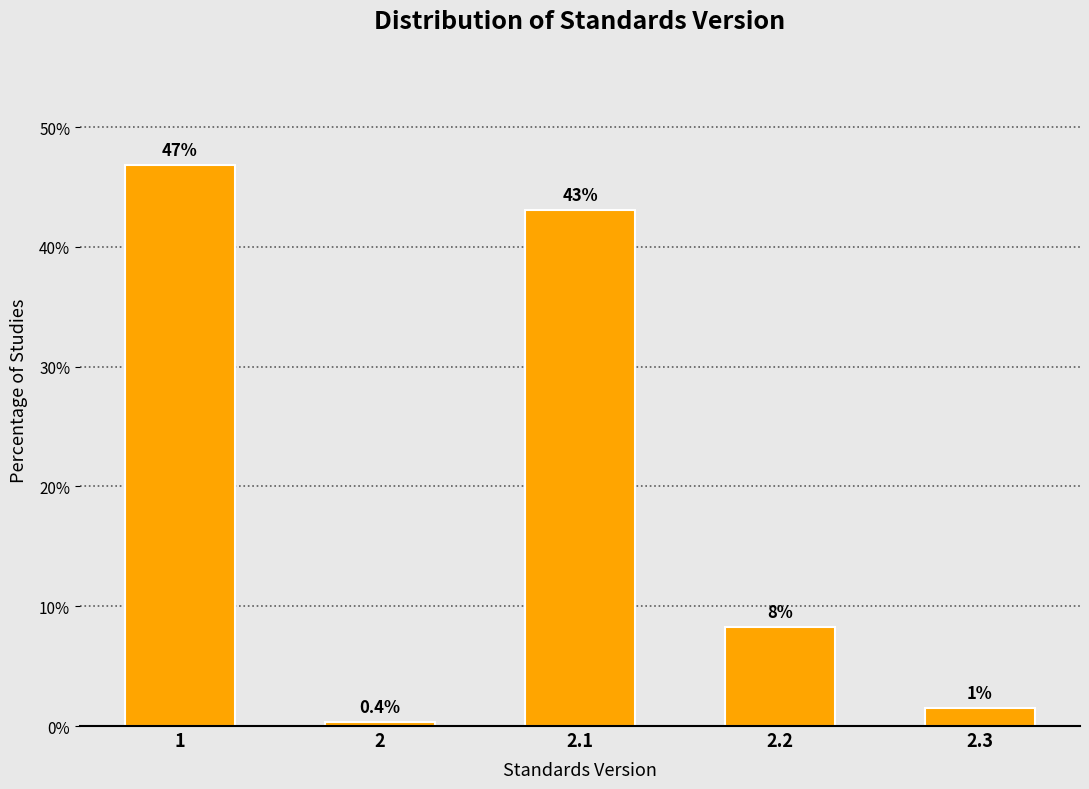

Reading right to left, what are all the values shown in this chart?

2.3=1.5	2.2=8.2	2.1=43.1	2=0.4	1=46.8